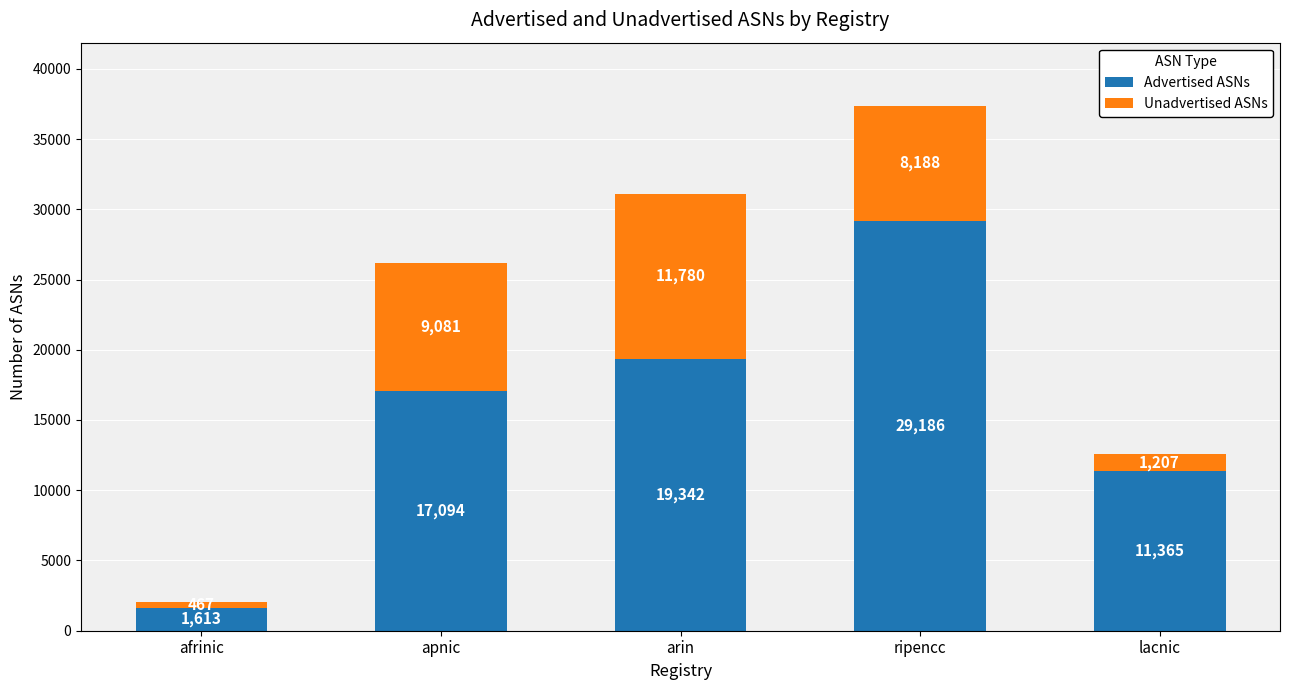

What is the total value across all series at afrinic?

2080